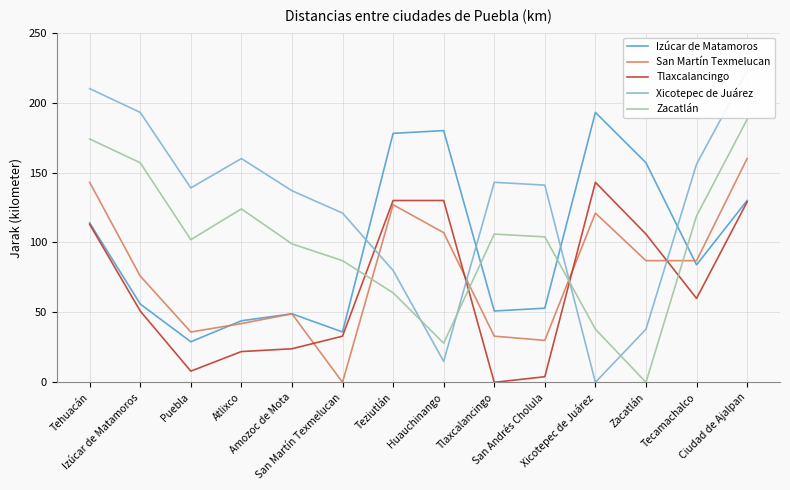

At which category is the sum across all series the highest?

Ciudad de Ajalpan